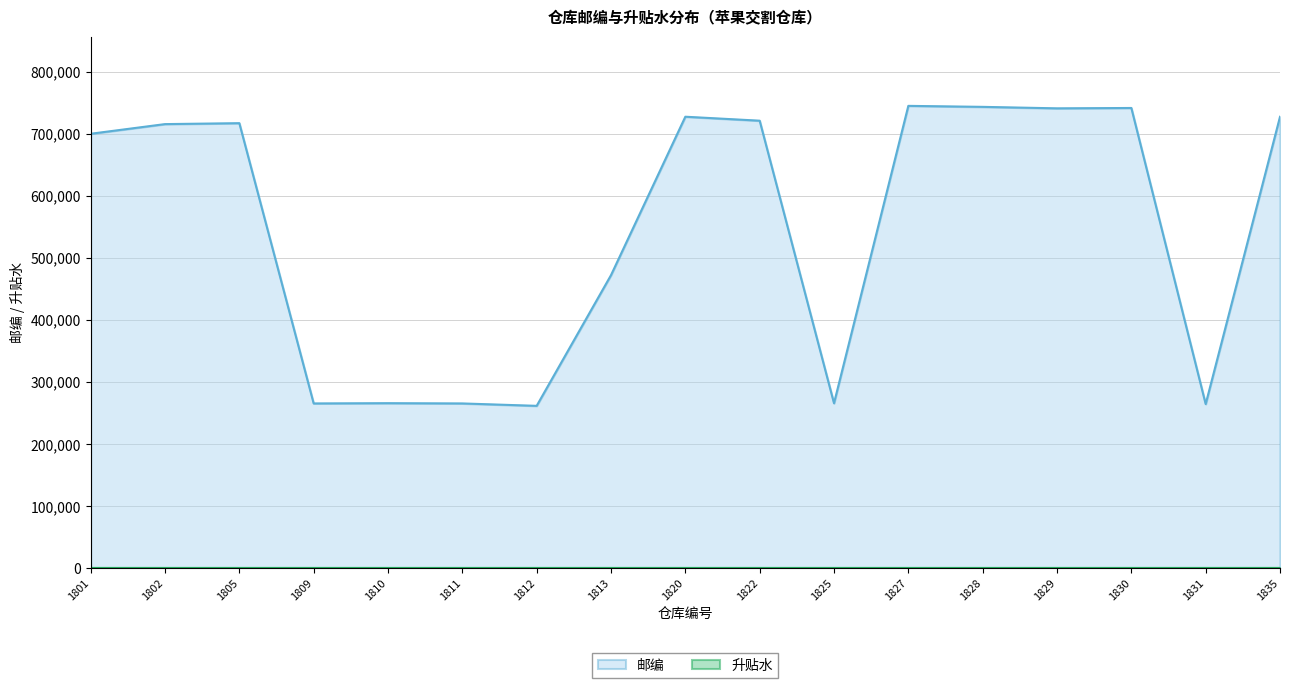

How many points are lower than both their immediate neighbors (excluding endpoints)?

5